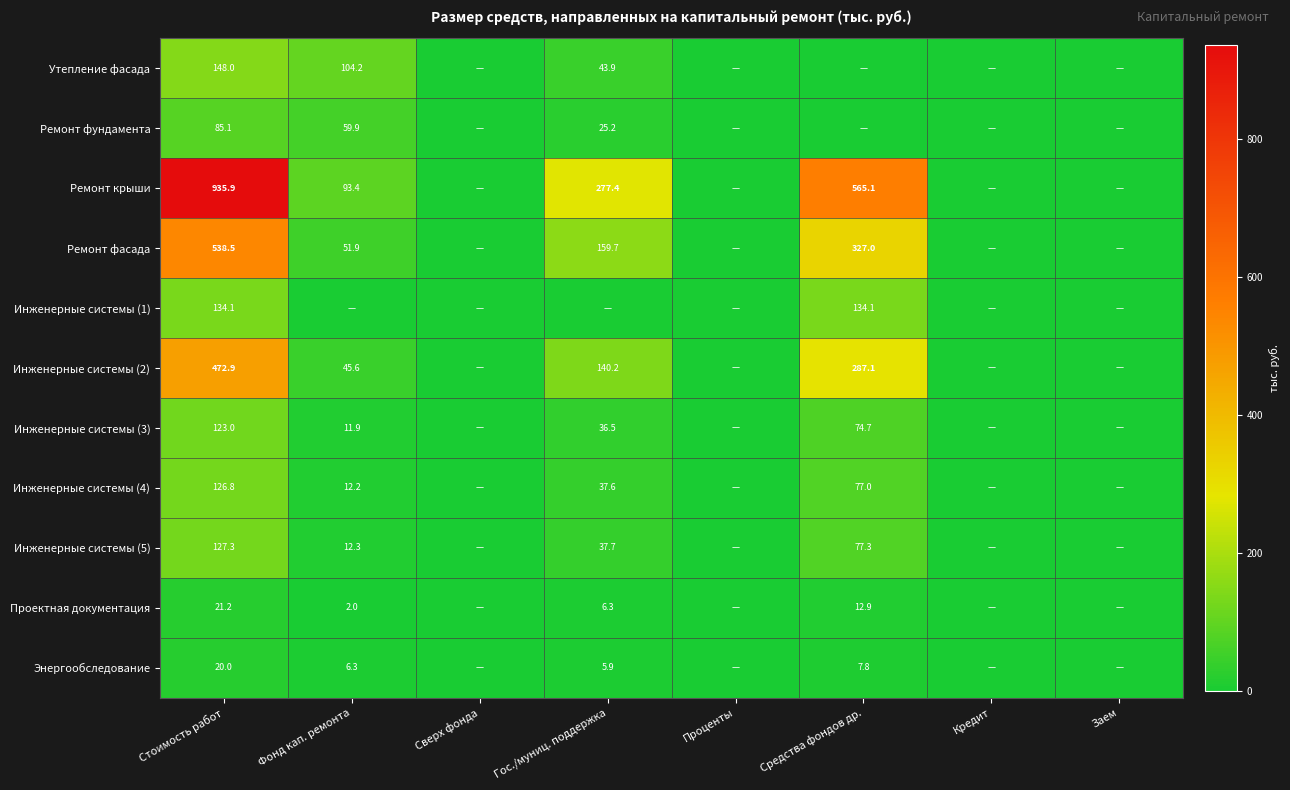

What is the sum of the Проектная документация values at Гос./муниц. поддержка and Средства фондов др.?

19.2